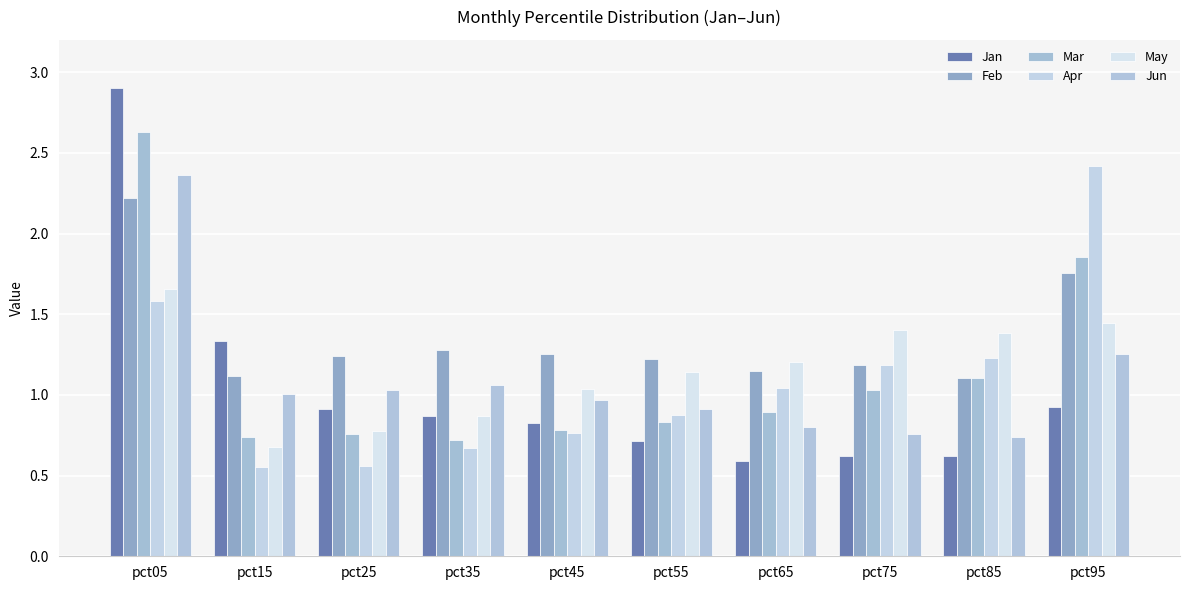

At which category is the sum across all series the highest?

pct05